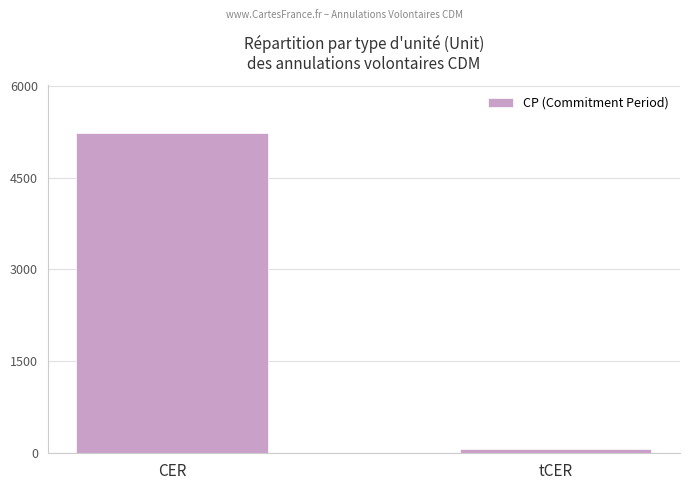

Where is the data nearest to the value 2649?

tCER